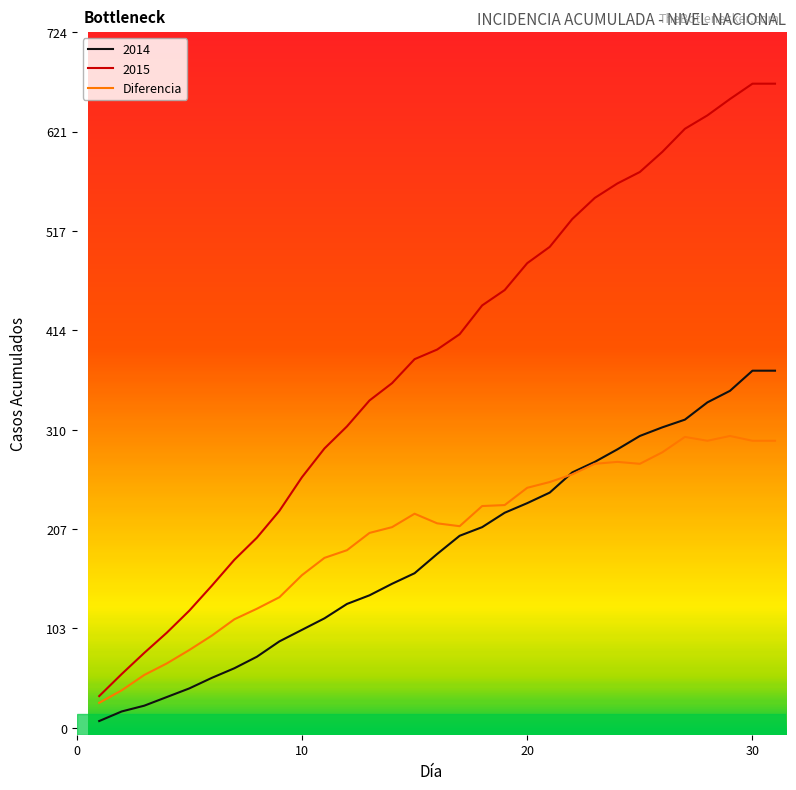

What is the smallest value displayed?

7